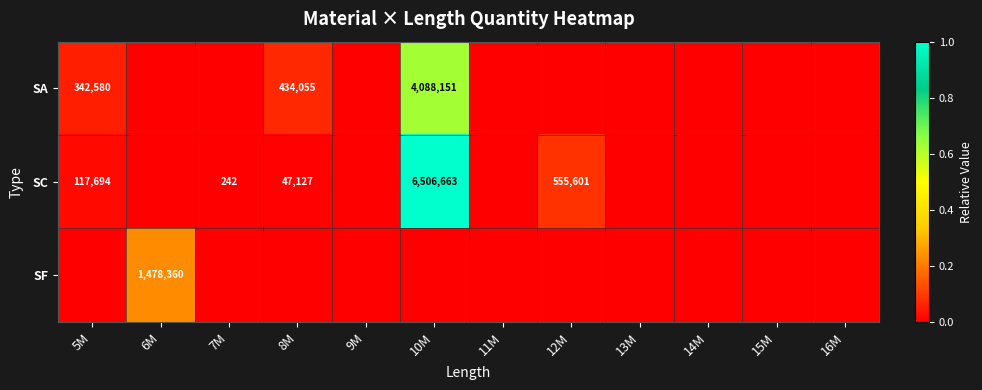

The SC series shows 6506663 at 10M. True or false?

True